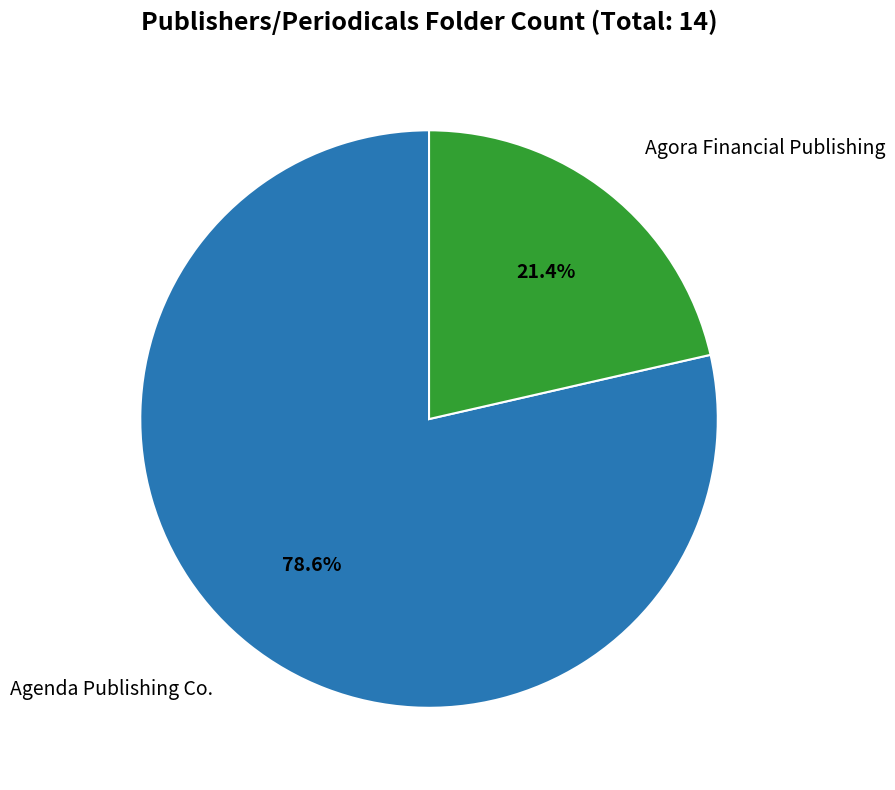

To the nearest percent, what is the combined percentage of Agenda Publishing Co. and Agora Financial Publishing?

100%